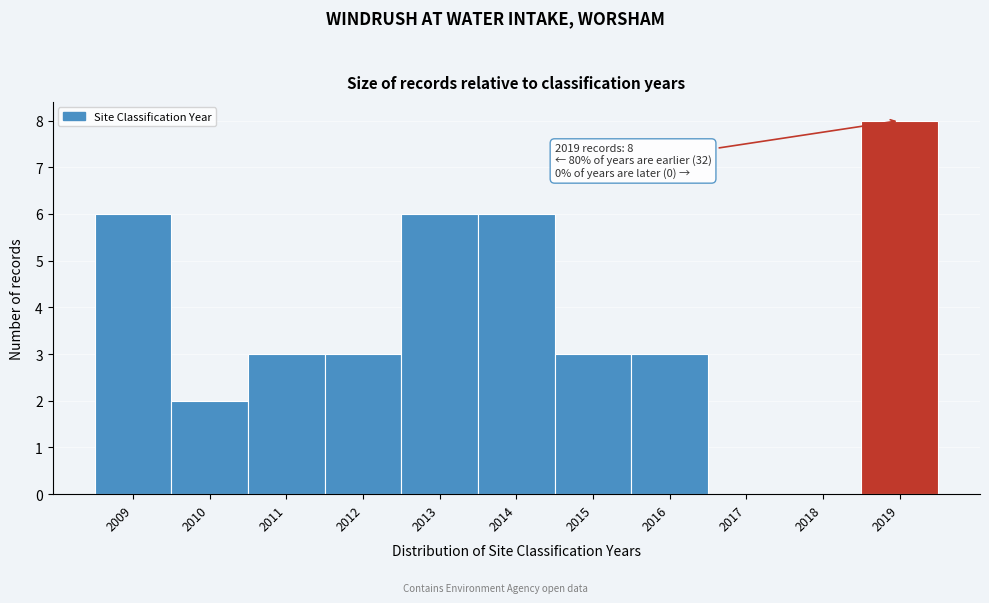

Reading left to right, what are all the values shown in this chart?

2009=6	2010=2	2011=3	2012=3	2013=6	2014=6	2015=3	2016=3	2017=0	2018=0	2019=8